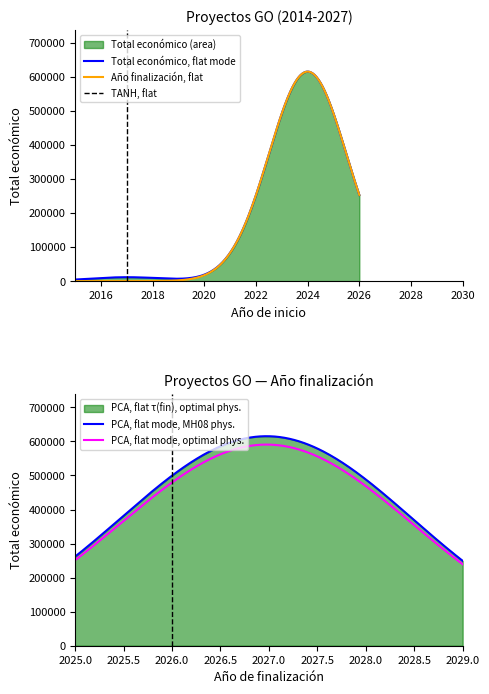

Which series has the largest range (max minus min)?

Total económico